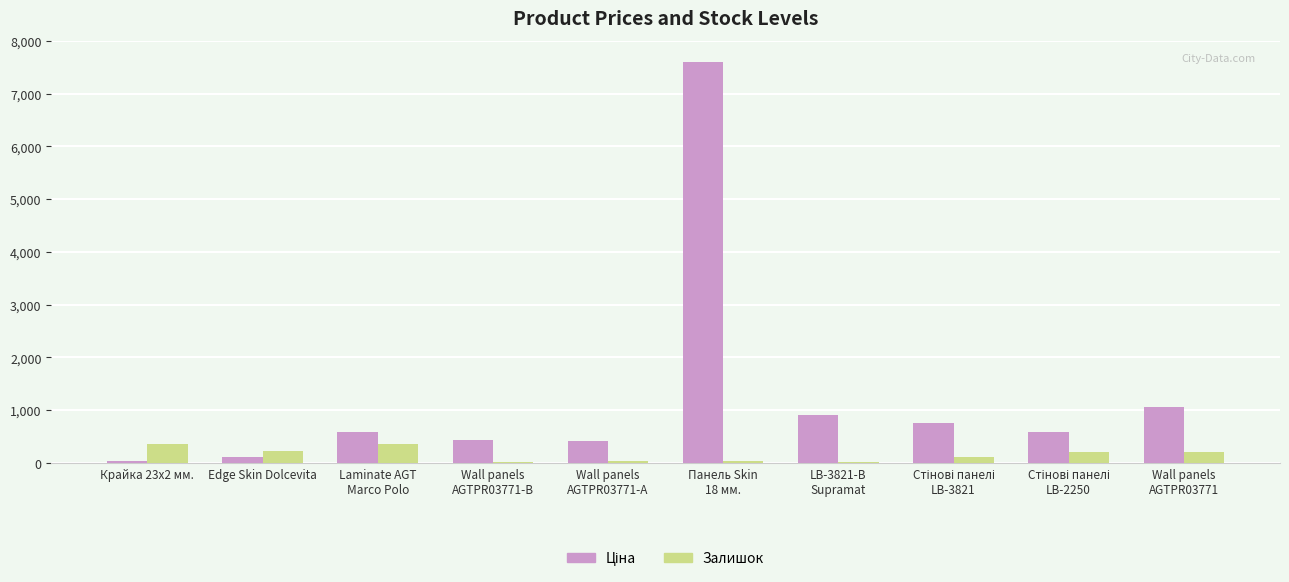

What is the maximum value shown in the chart?

7596.5